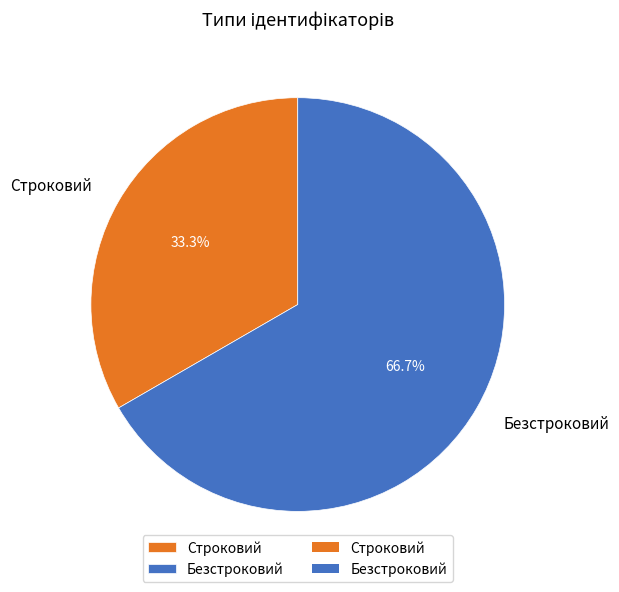

Rank the categories by value from lowest to highest.

Строковий, Безстроковий